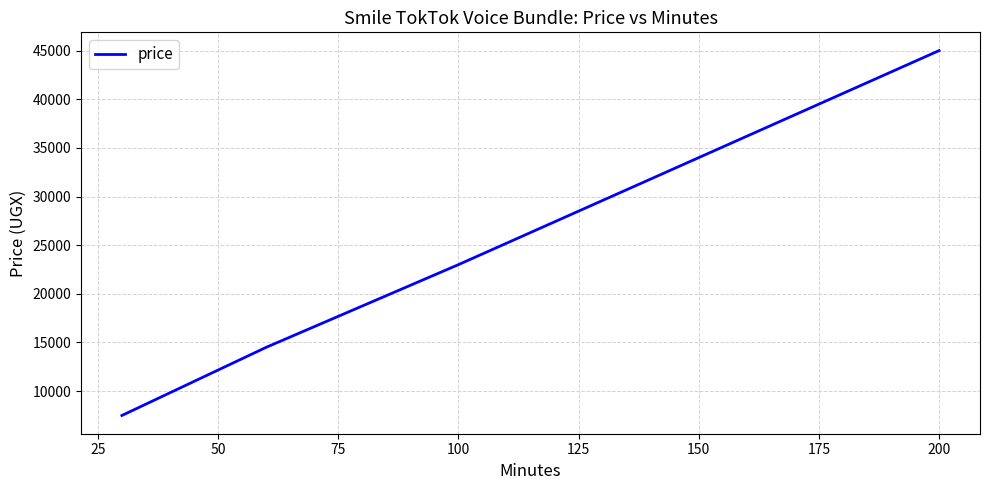

What is the sum of all values?

124000